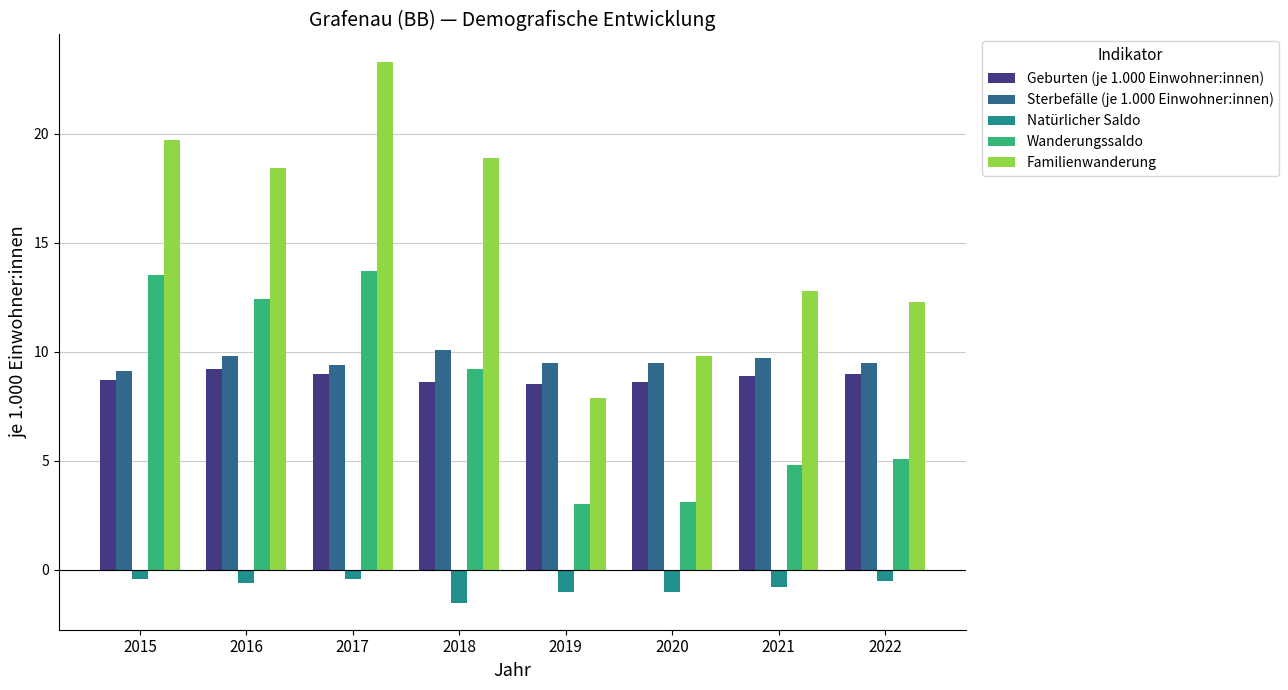

Between 2020 and 2021, which series saw the biggest shift?

Familienwanderung